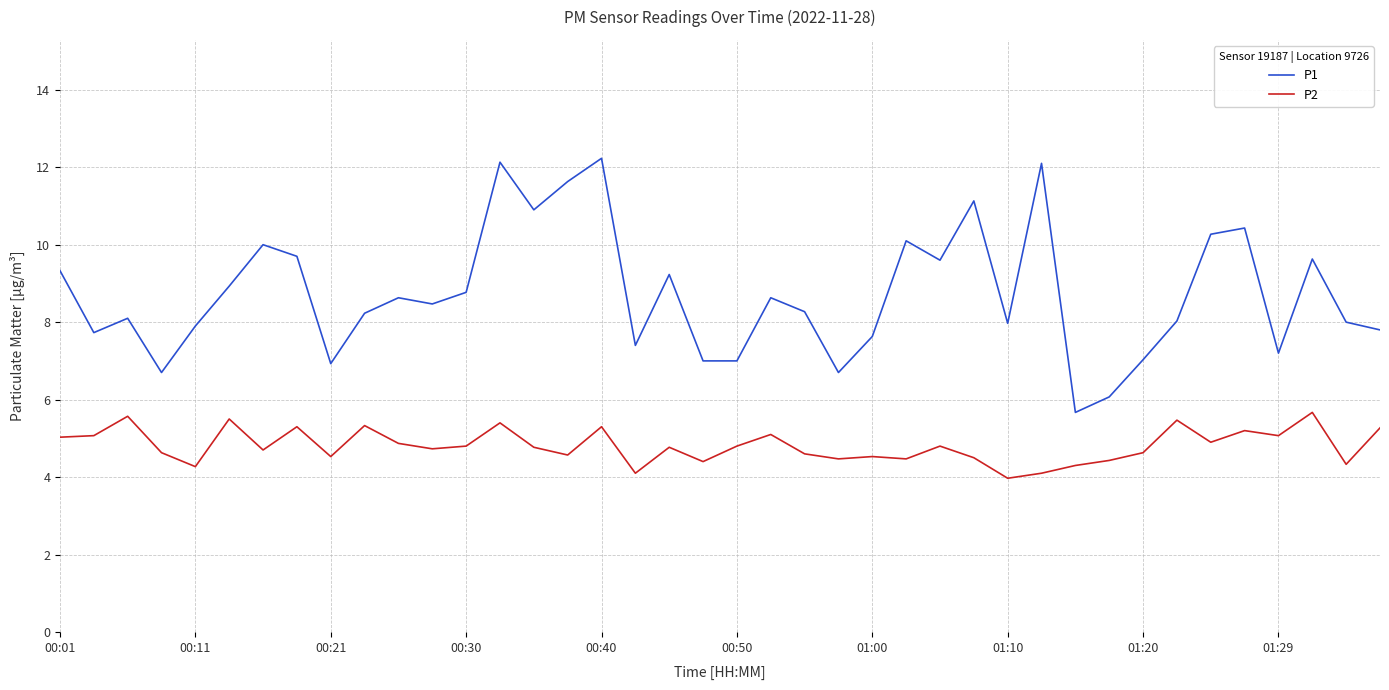

Rank the series by their average value, from highest to lowest.

P1, P2